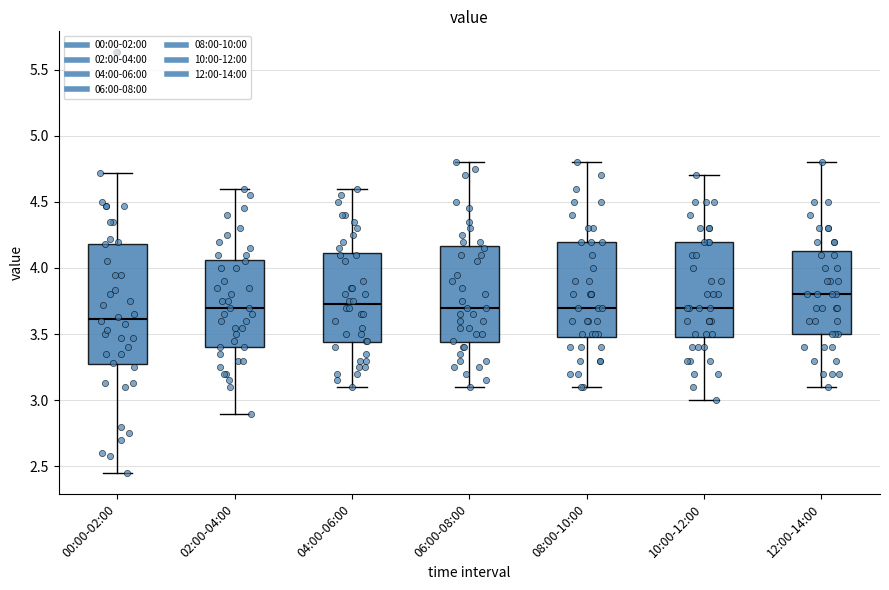

Comparing the boxes themselves (not the whiskers), which one is the tallest?

00:00-02:00